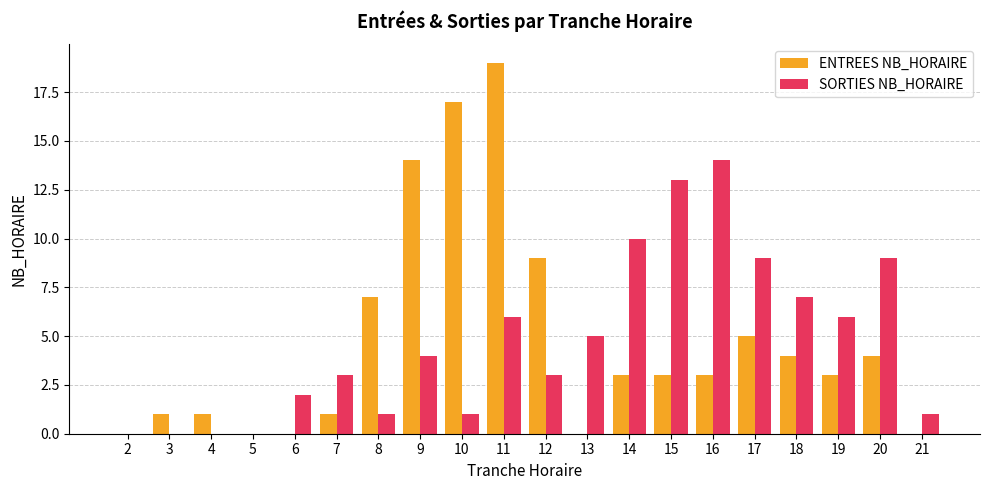

What are all the series names shown in the legend?

ENTREES NB_HORAIRE, SORTIES NB_HORAIRE